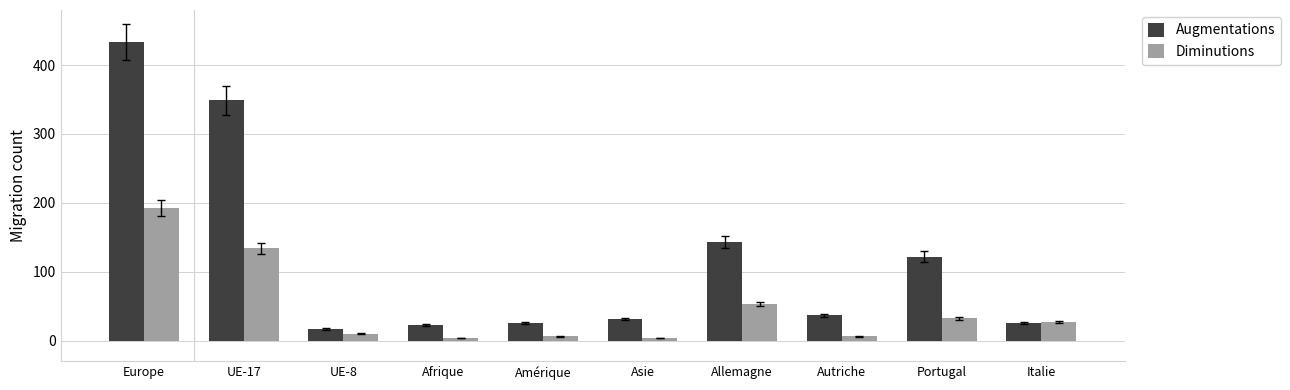

Read the Augmentations value at Afrique.

23